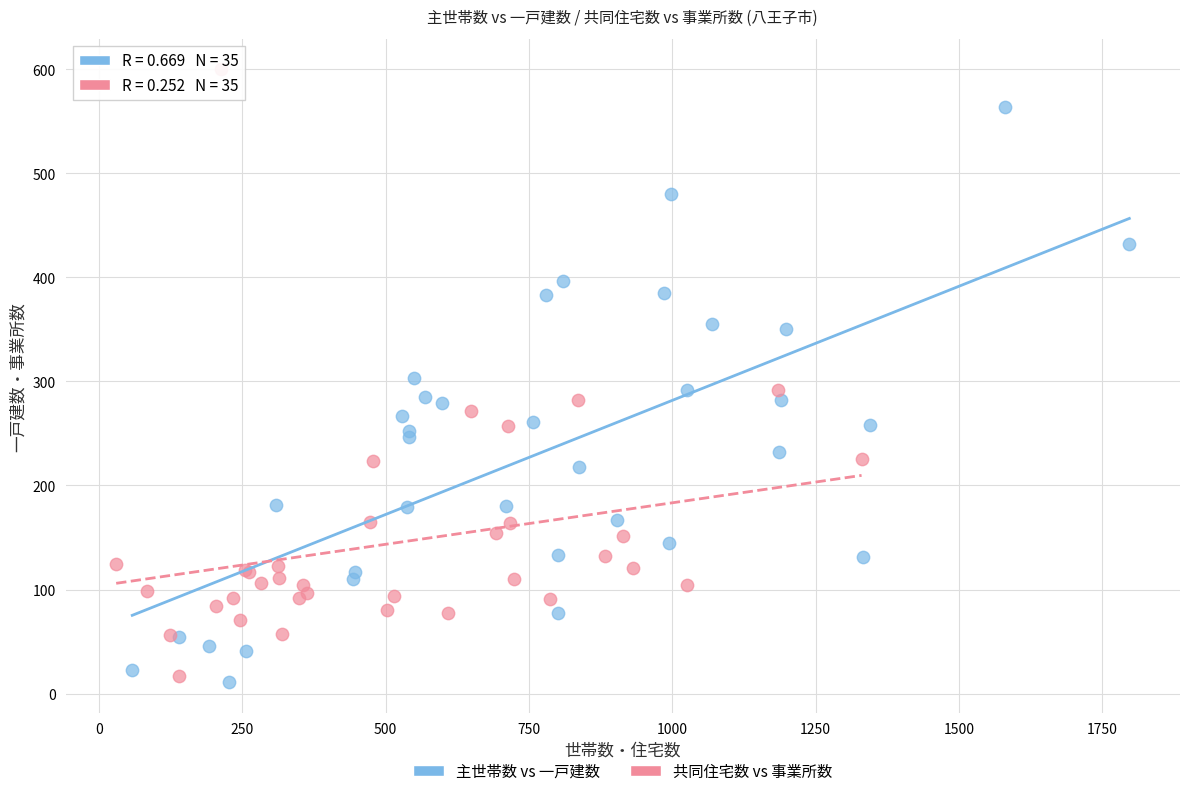

Which series has the widest spread of Y values?

共同住宅数 vs 事業所数